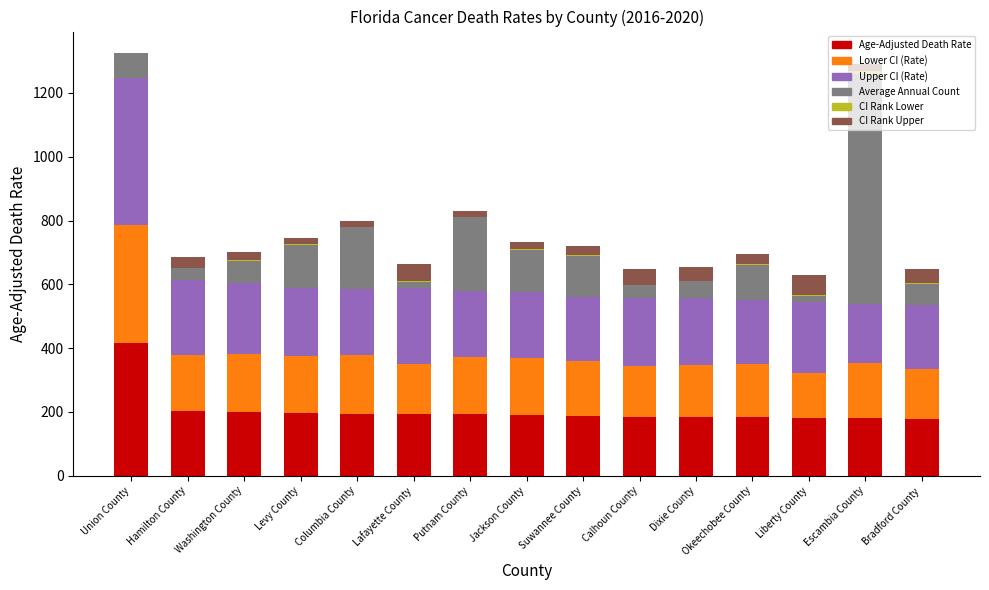

Which category has the highest value in the Age-Adjusted Death Rate series?

Union County